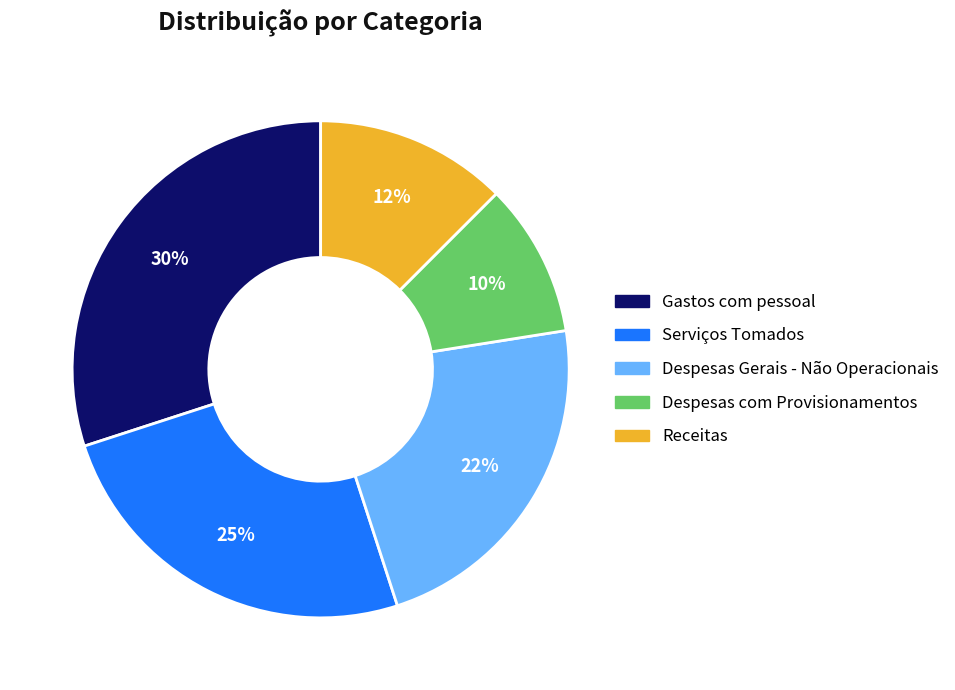

To the nearest percent, what portion does Gastos com pessoal represent?

30%